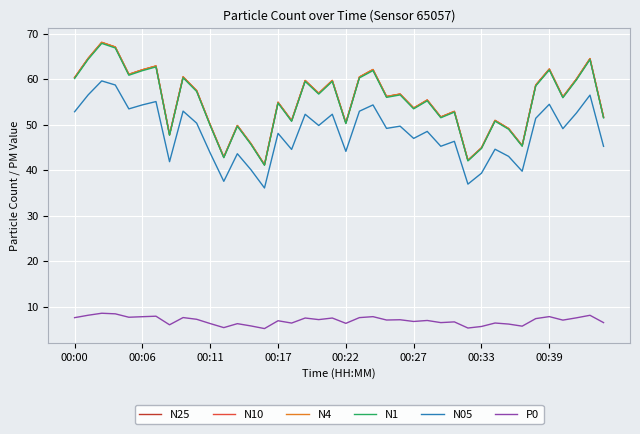

What is the minimum value for N4?

41.2